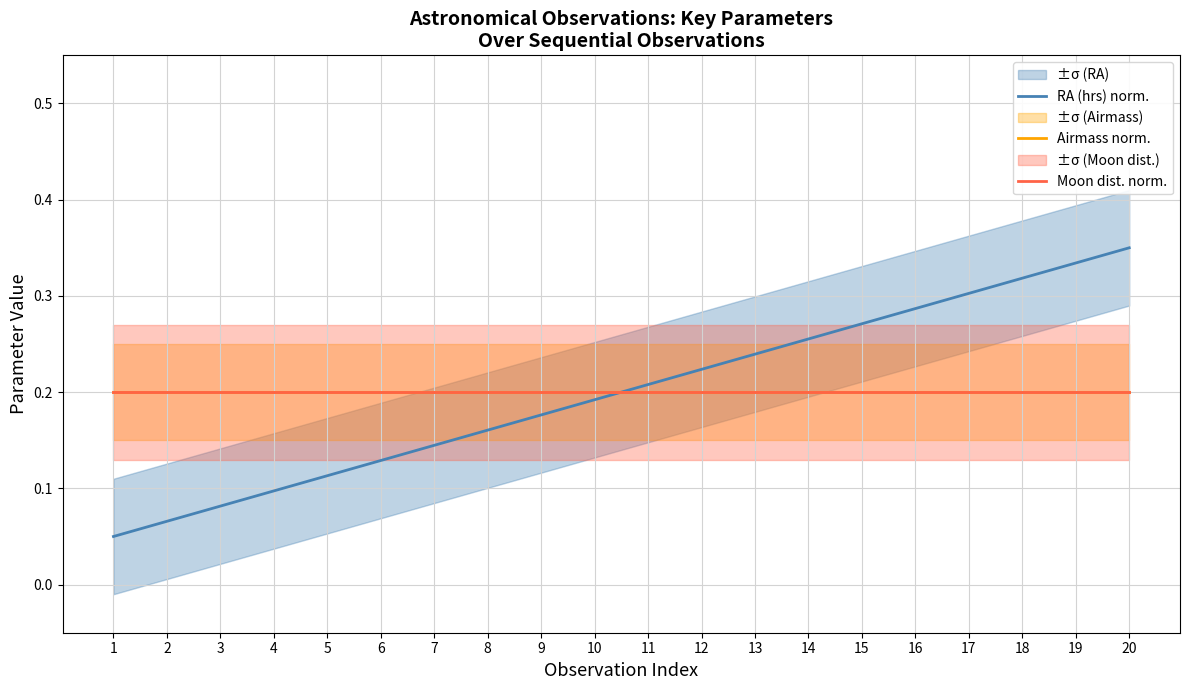

Is the value of RA (hrs) norm. at 9 greater than the value of Airmass norm. at 2?

No